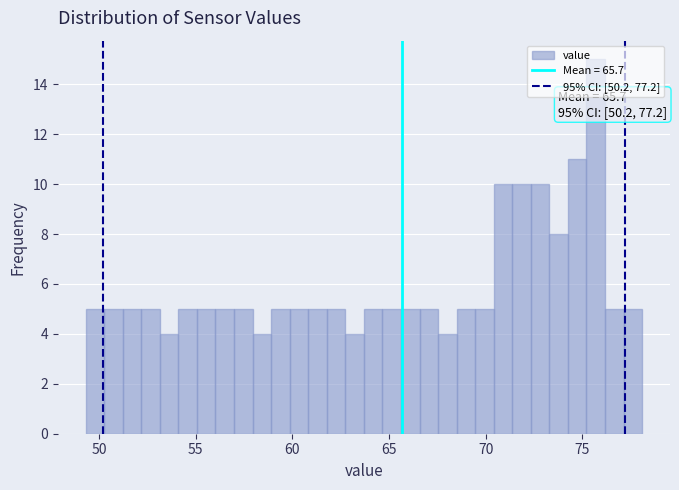

Read against the x-axis, roughly where is the centre of the tallest bar?

75.5